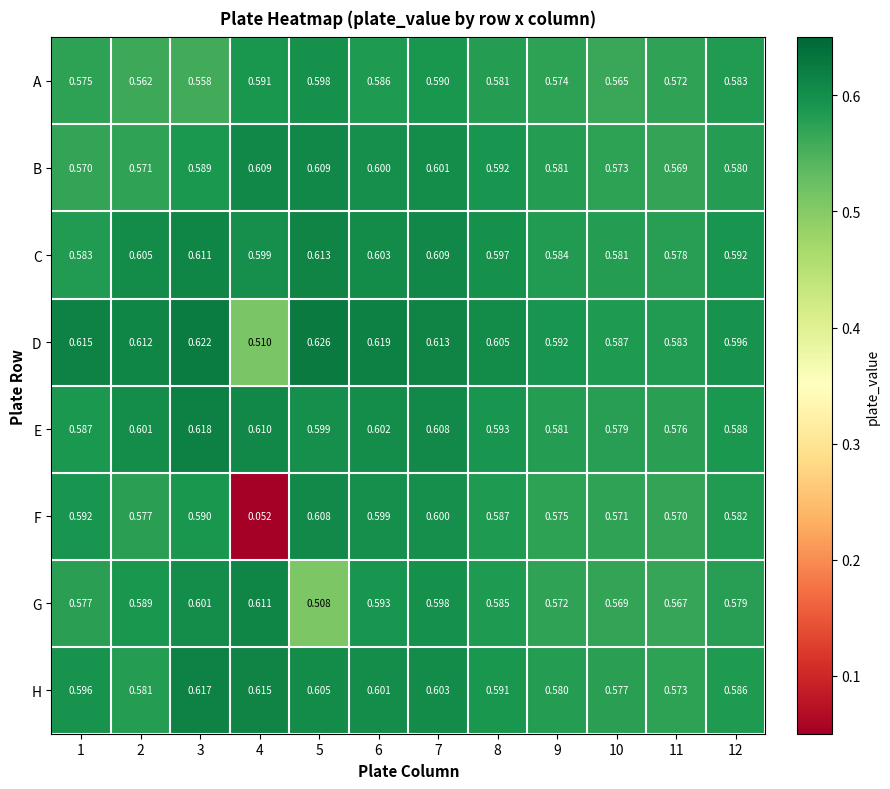

Rank the series by their maximum value, from highest to lowest.

D, E, H, C, G, B, F, A